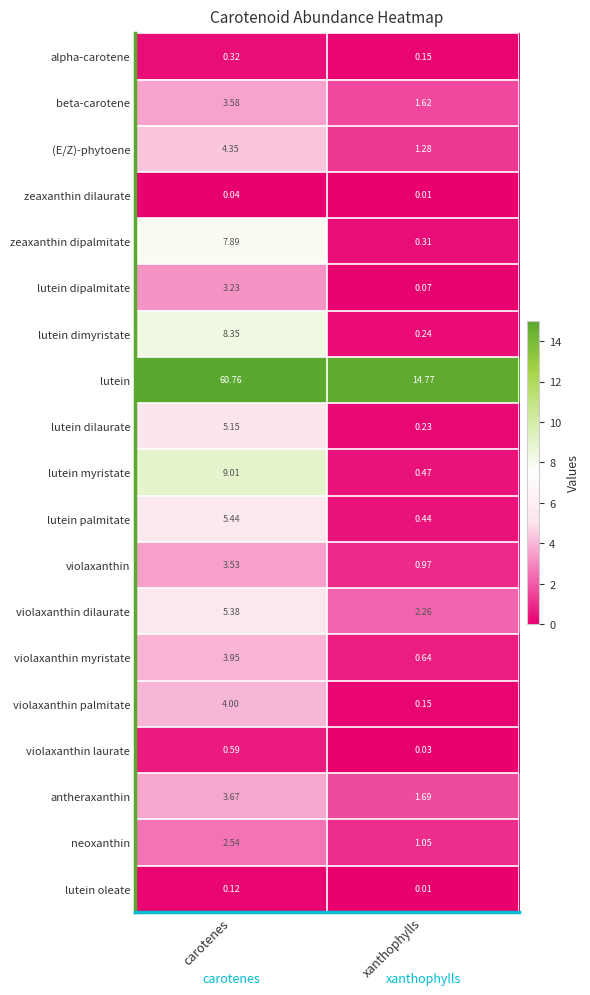

Where does the beta-carotene series first go above 3?

carotenes